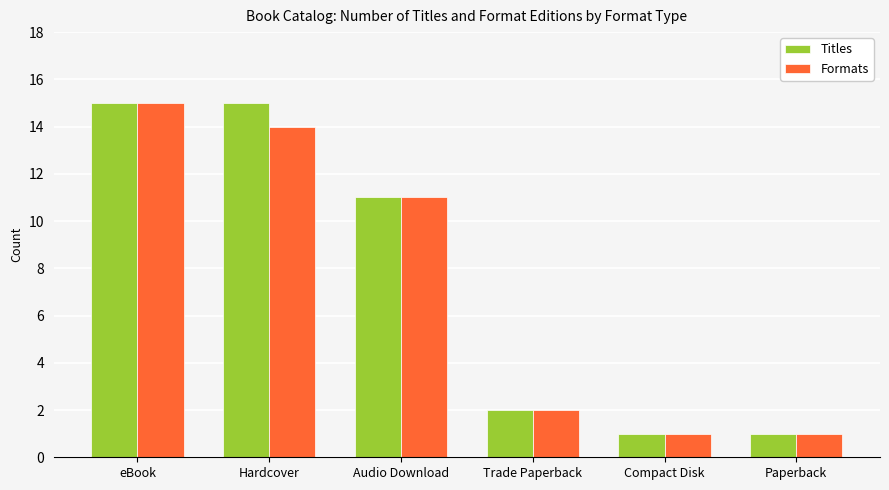

True or false: Titles has a value of 20 at eBook.

False